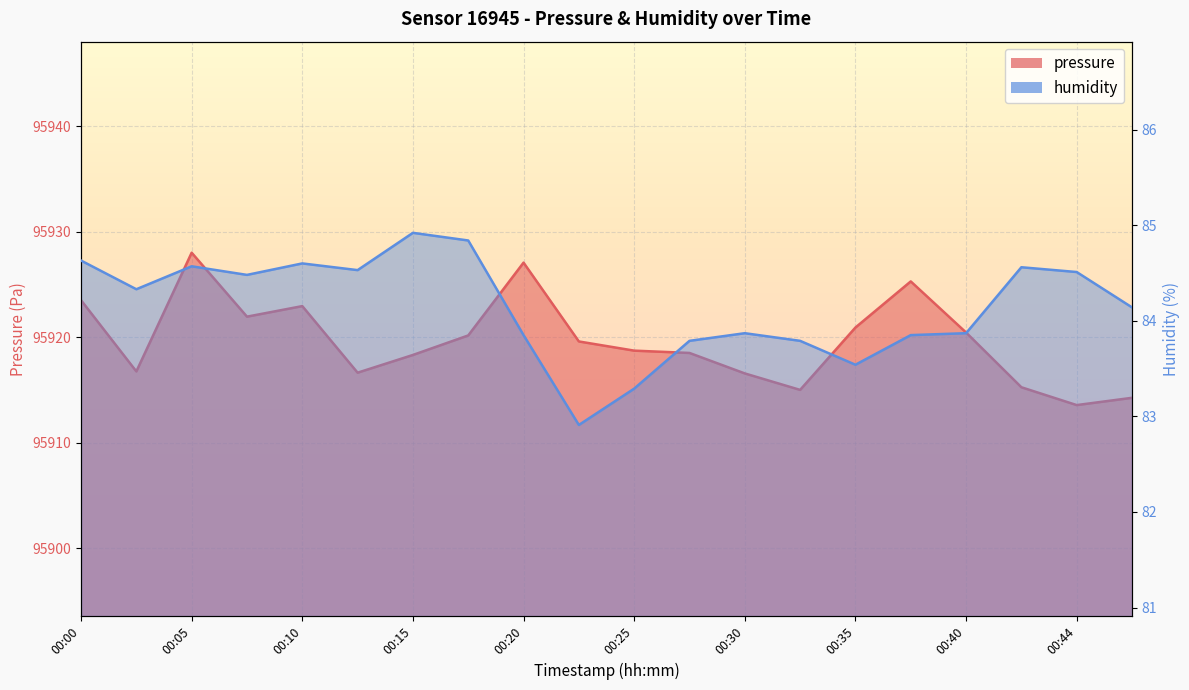

What is the value of the humidity point at the 5th from the left?

84.6